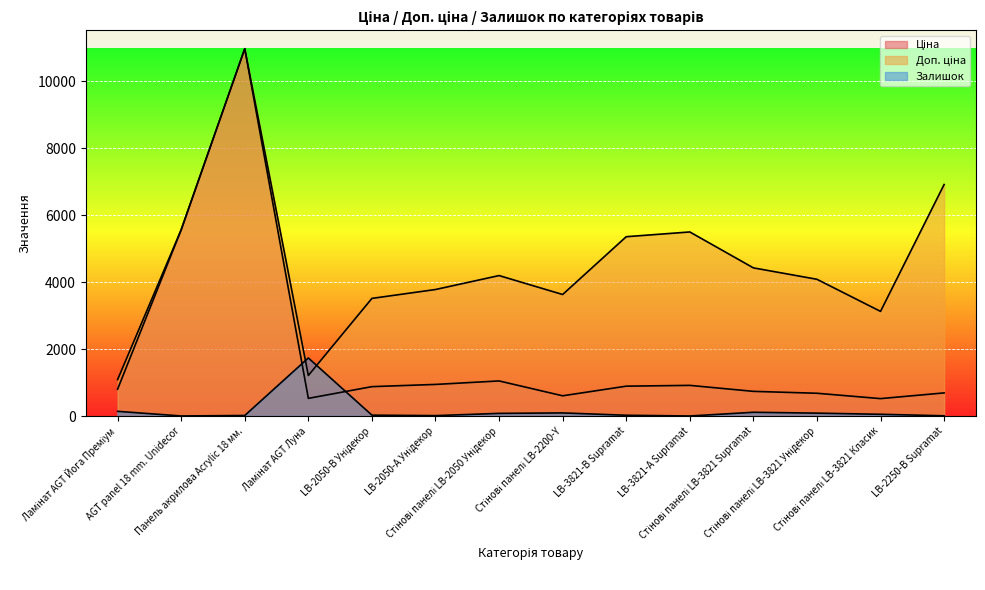

What is the highest value of the Залишок series?

1734.0